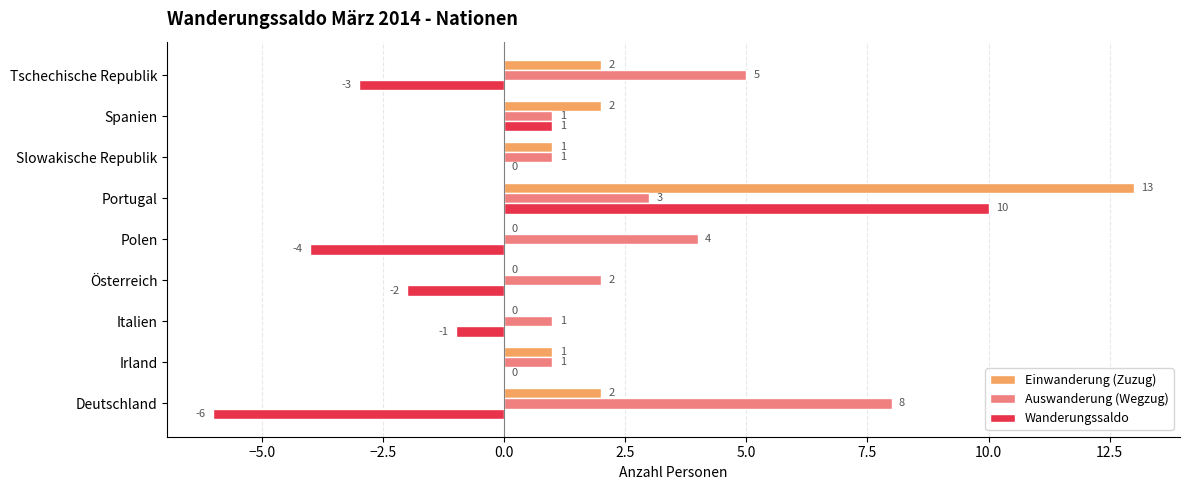

Which series changed the most between Deutschland and Portugal?

Wanderungssaldo